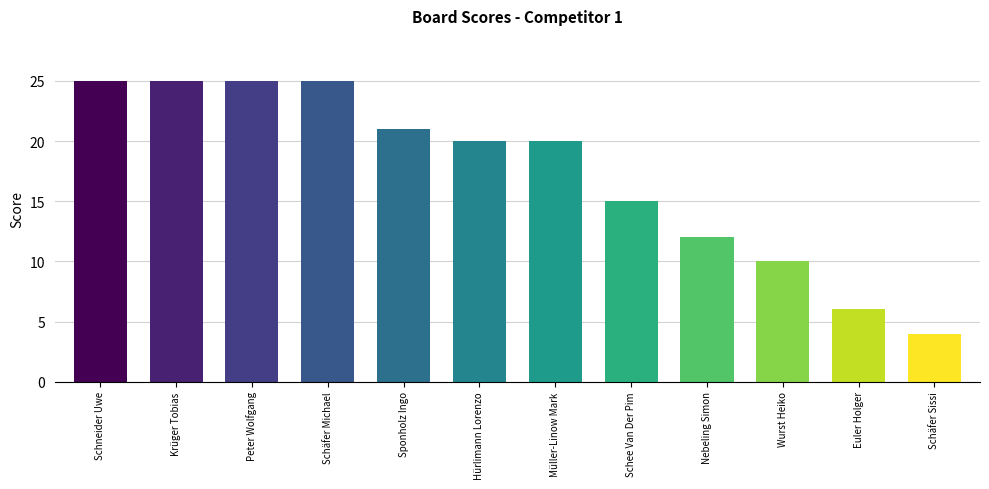

Reading right to left, extract all data points from this chart.

Schäfer Sissi=4	Euler Holger=6	Wurst Heiko=10	Nebeling Simon=12	Schee Van Der Pim=15	Müller-Linow Mark=20	Hürlimann Lorenzo=20	Sponholz Ingo=21	Schäfer Michael=25	Peter Wolfgang=25	Krüger Tobias=25	Schneider Uwe=25